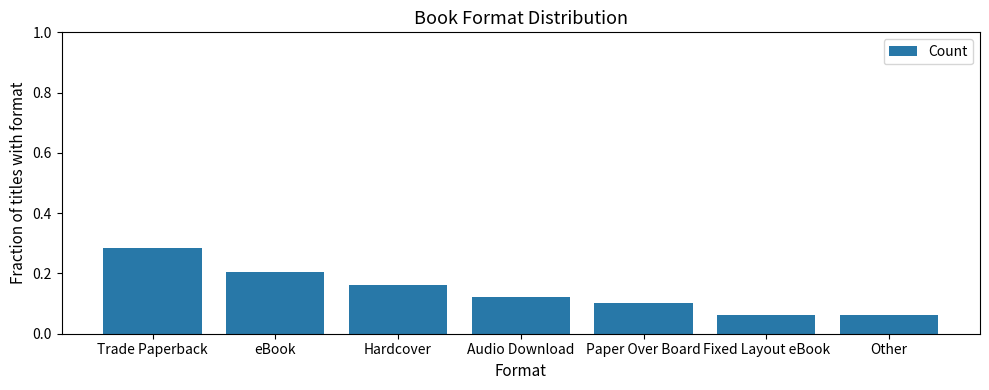

Is it true that the value at Fixed Layout eBook is 0.0?

False